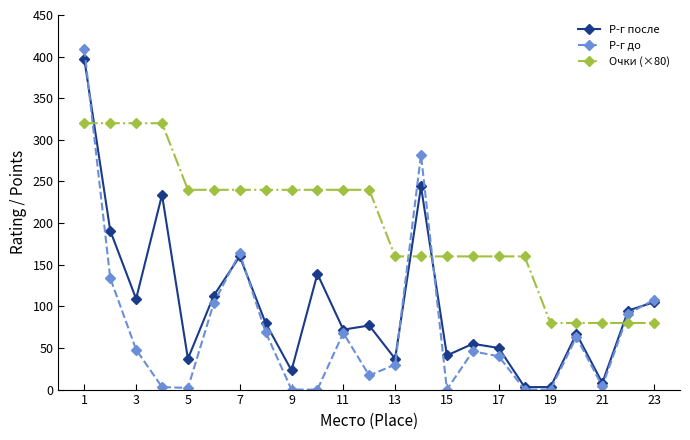

How many intersections are there between Очки (×80) and Р-г до?

4